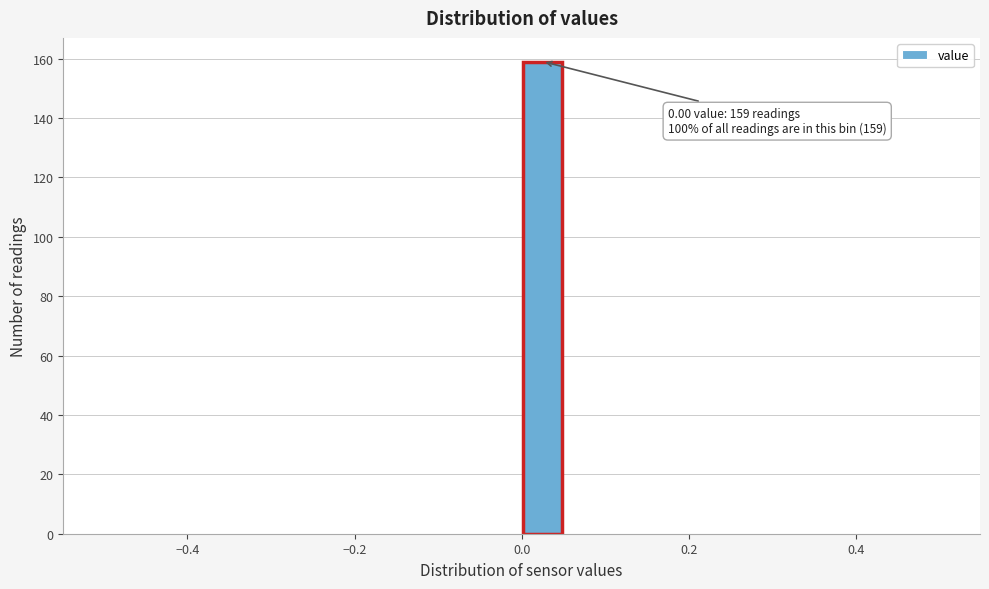

Read against the x-axis, roughly where is the centre of the tallest bar?

0.02